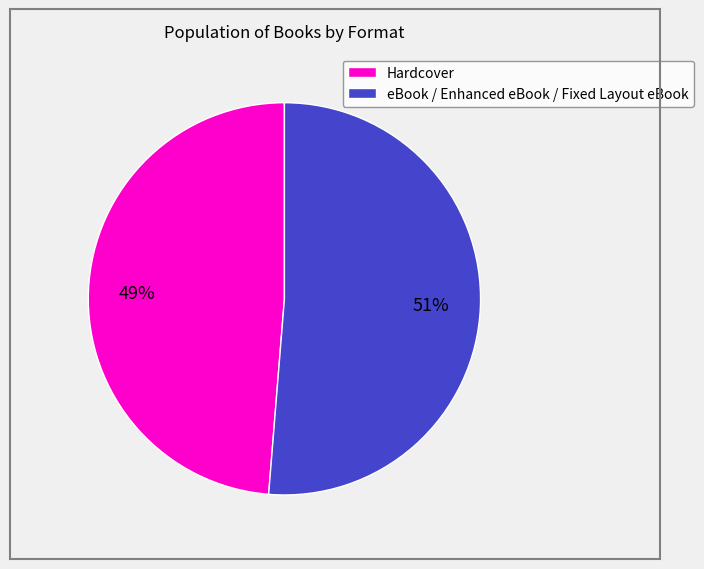

Count the number of slices in the pie.

2